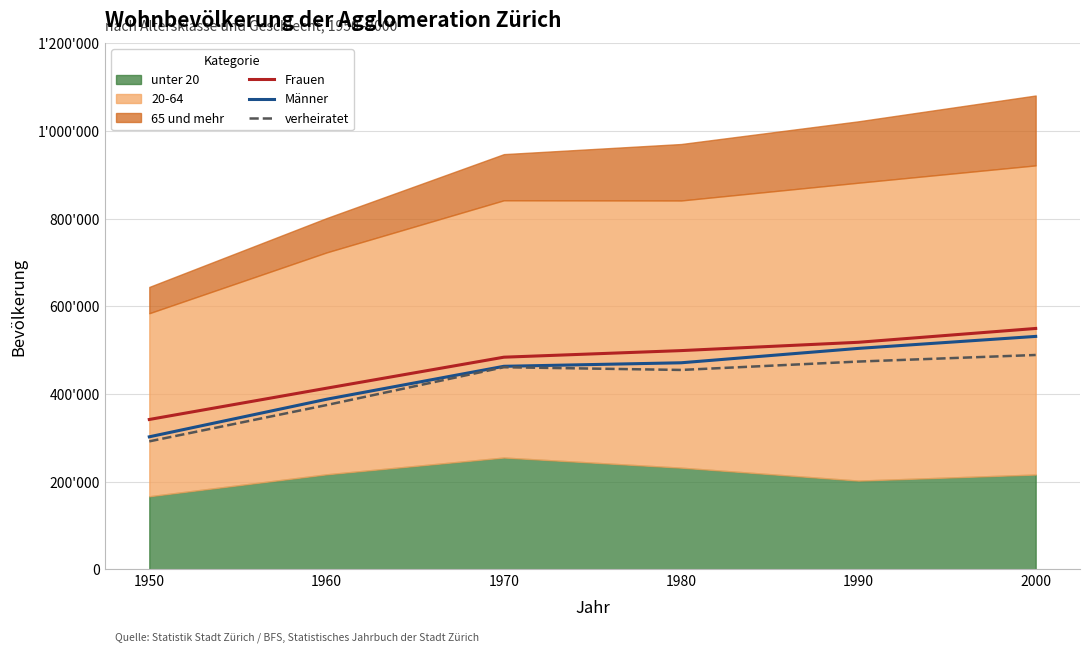

The value of Frauen at 1970 is 483891. True or false?

True